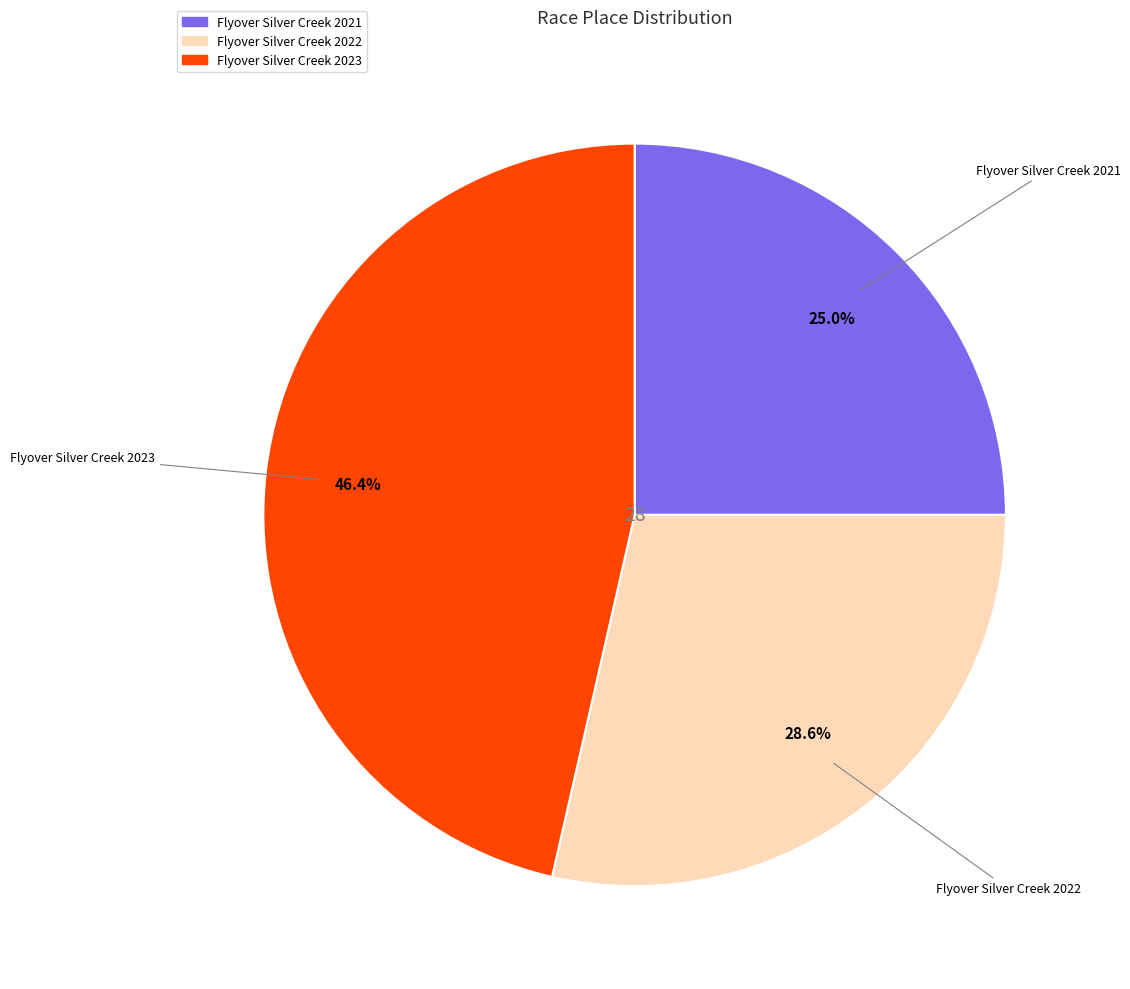

The Flyover Silver Creek 2022 slice represents 29% of the pie. True or false?

True